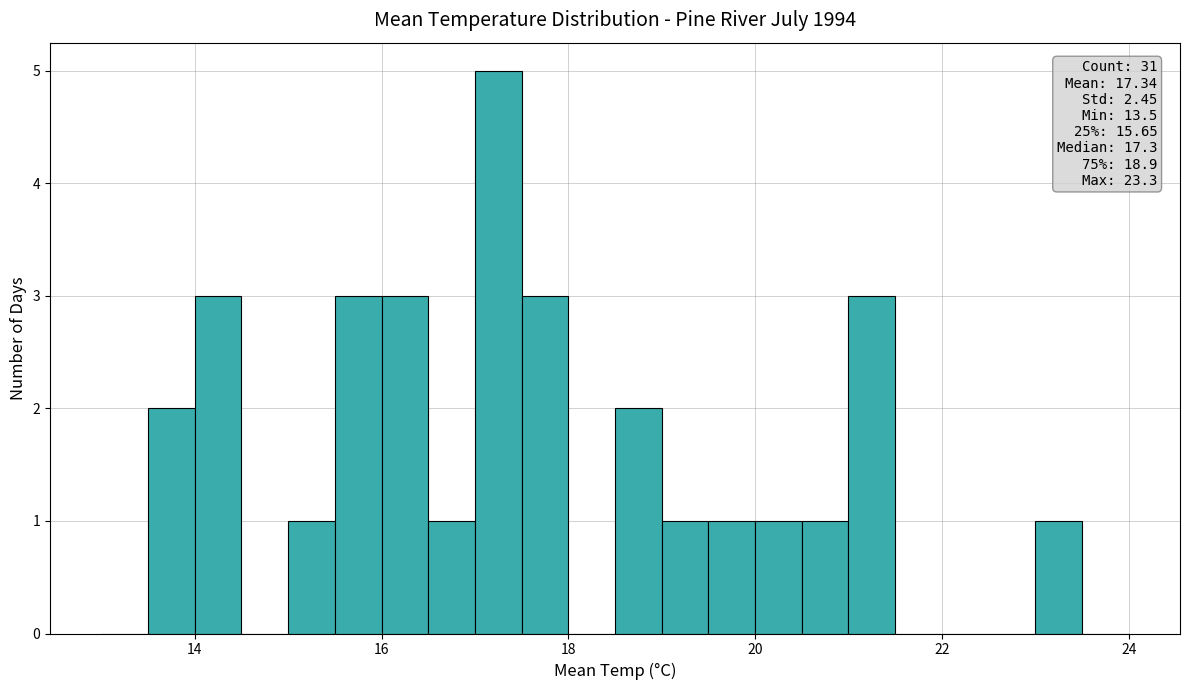

Around what value on the x-axis is the tallest bar? Give the approximate position of its centre, as read against the axis.

17.2